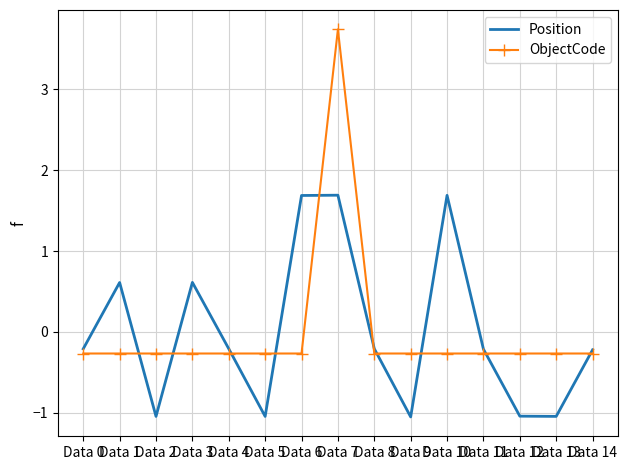

How many intersections are there between ObjectCode and Position?

10